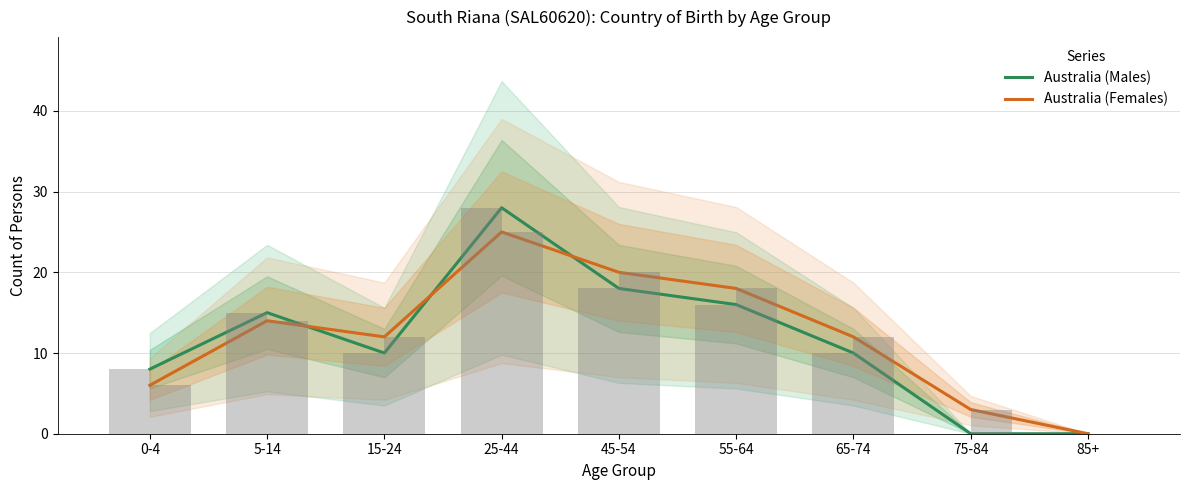

Which has a higher value, 55-64 or 65-74?

55-64